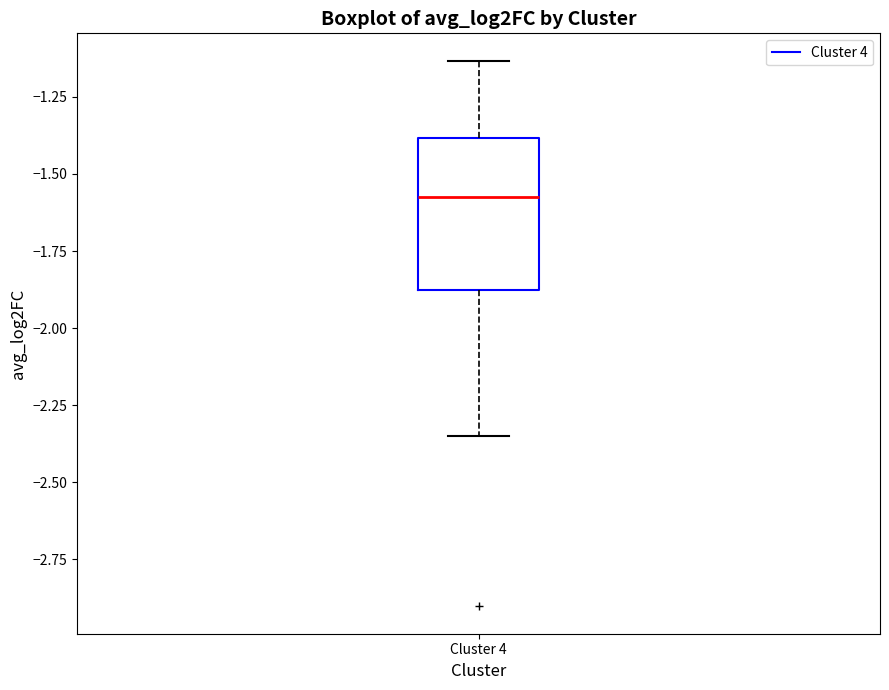

Transcribe this box plot: give where the median line is, the range the box spans, and where the two whiskers end, as read against the y-axis. The values are not printed on the chart, so give them approximately, as read against the axis.

median -1.55, box -1.90 to -1.40, whiskers -2.35 to -1.15